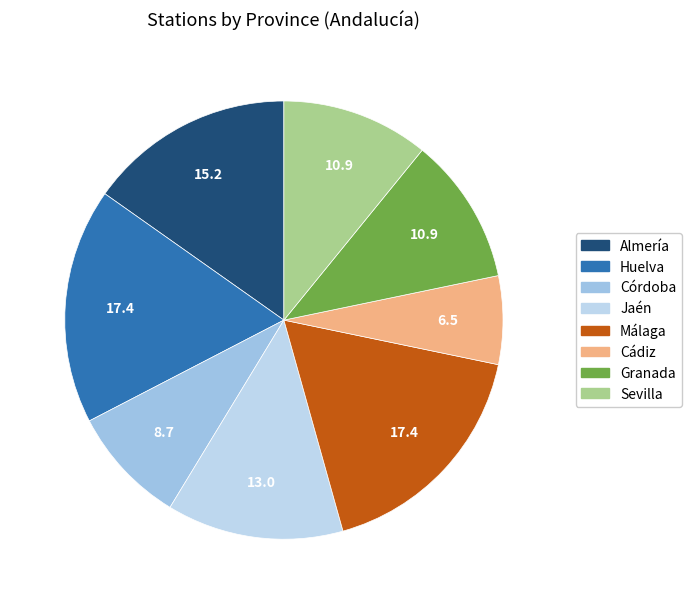

To the nearest percent, what is the average slice percentage?

12%